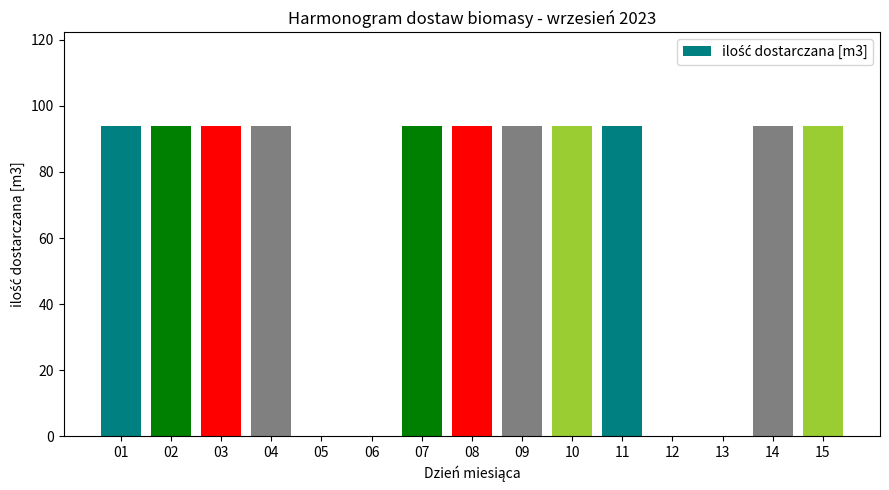

What is the maximum value shown in the chart?

94